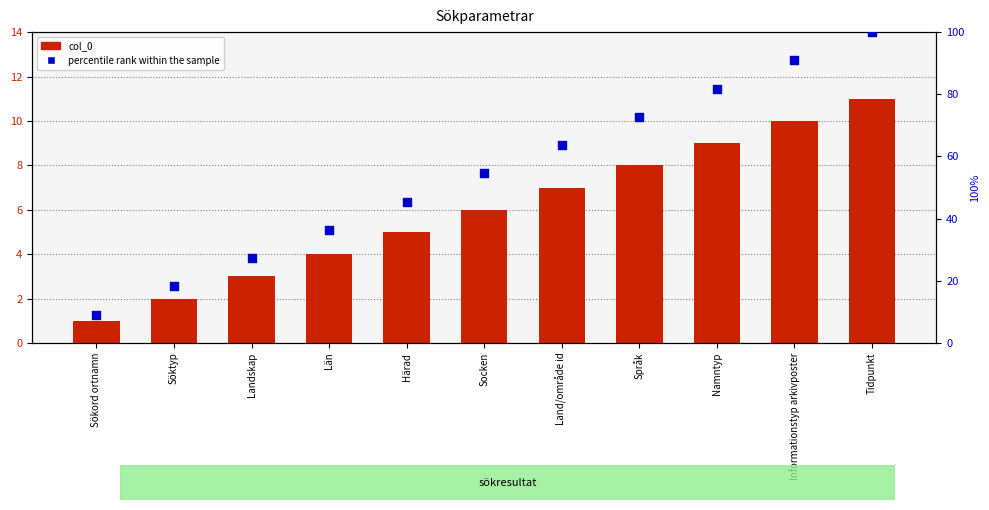

Which series reaches the maximum Y coordinate?

percentile rank within the sample